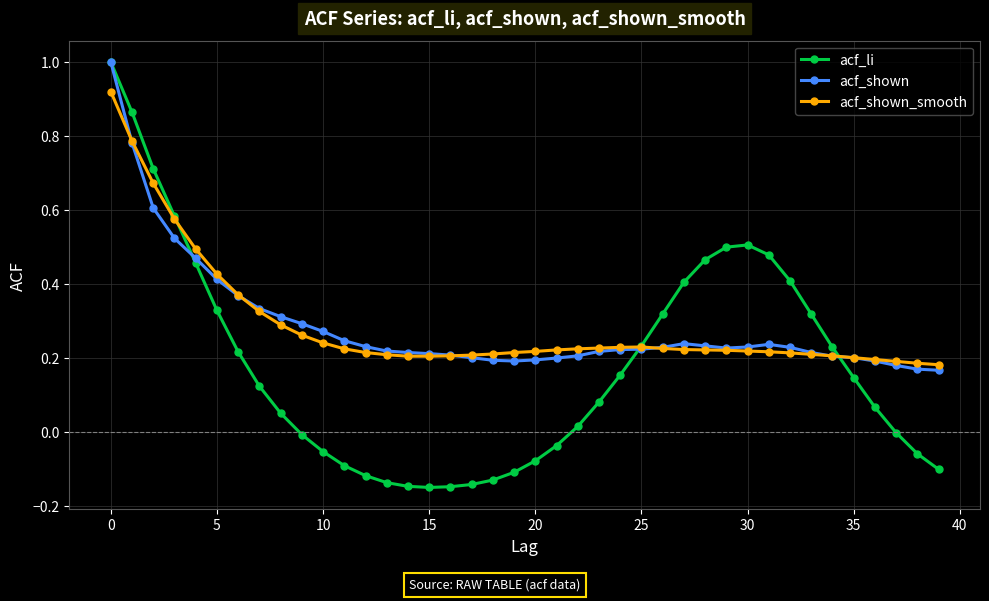

How many series are shown in this chart?

3